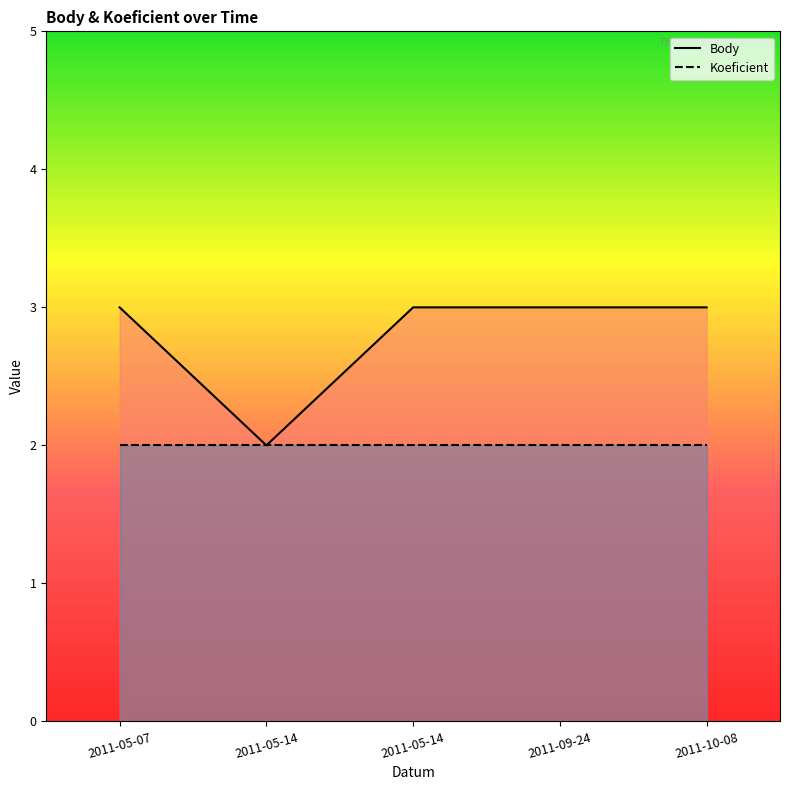

True or false: Body and Koeficient cross at least once.

False